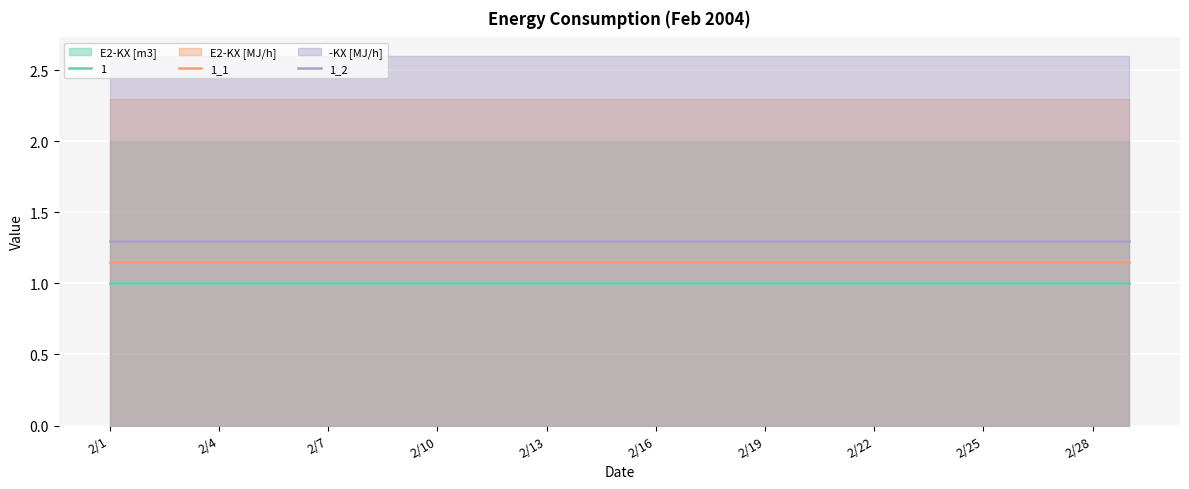

What is the highest value of the 1_1 series?

1.1